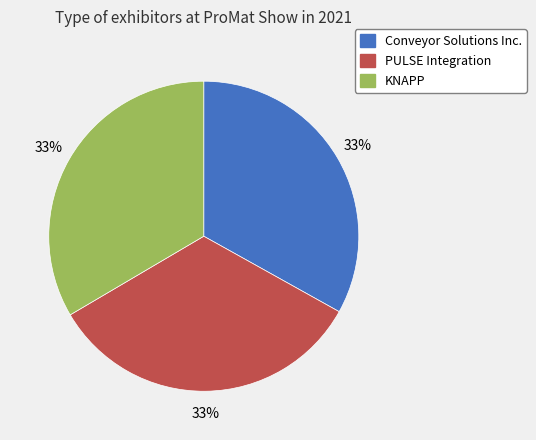

Is there any slice that represents more than half of the pie?

No